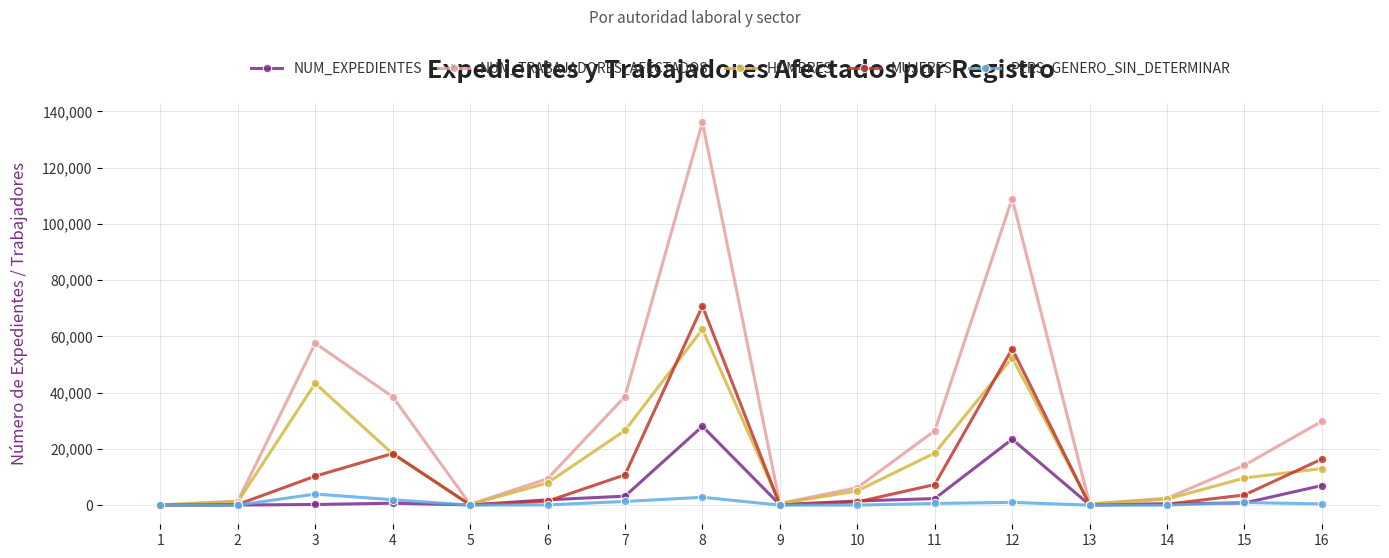

At which category is the sum across all series the highest?

8